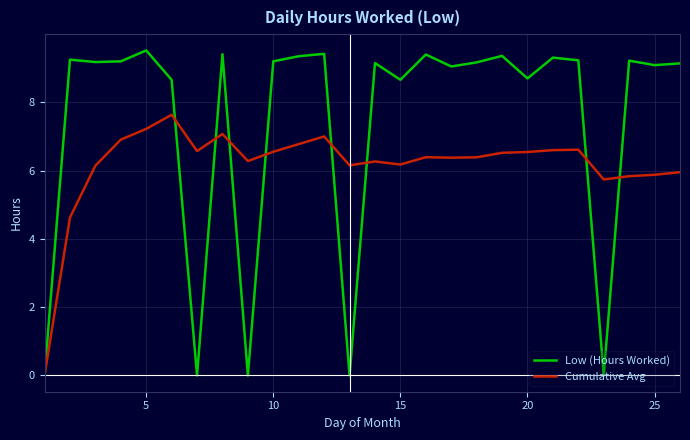

What is the greatest value displayed?

9.5